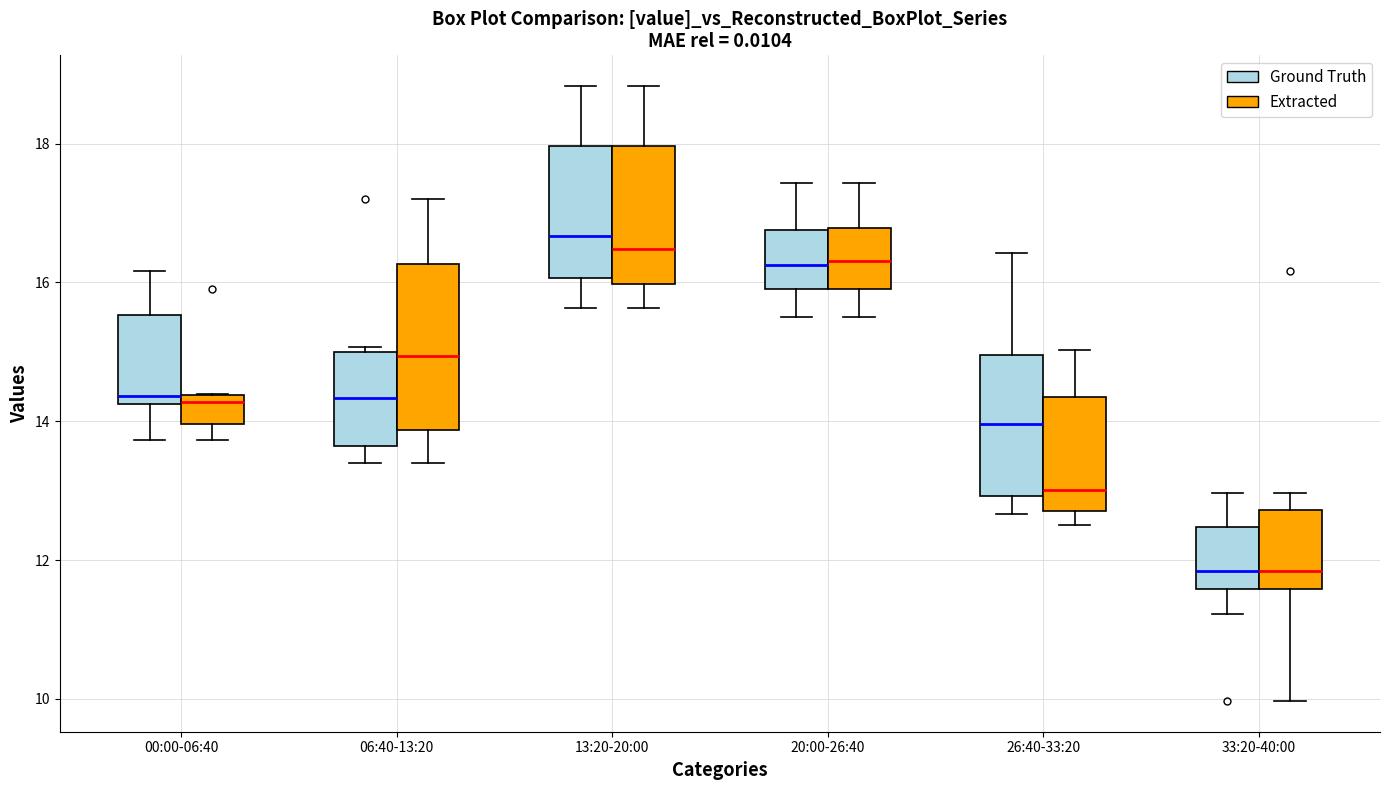

Comparing the boxes themselves (not the whiskers), which one is the tallest?

06:40-13:20 (Extracted)